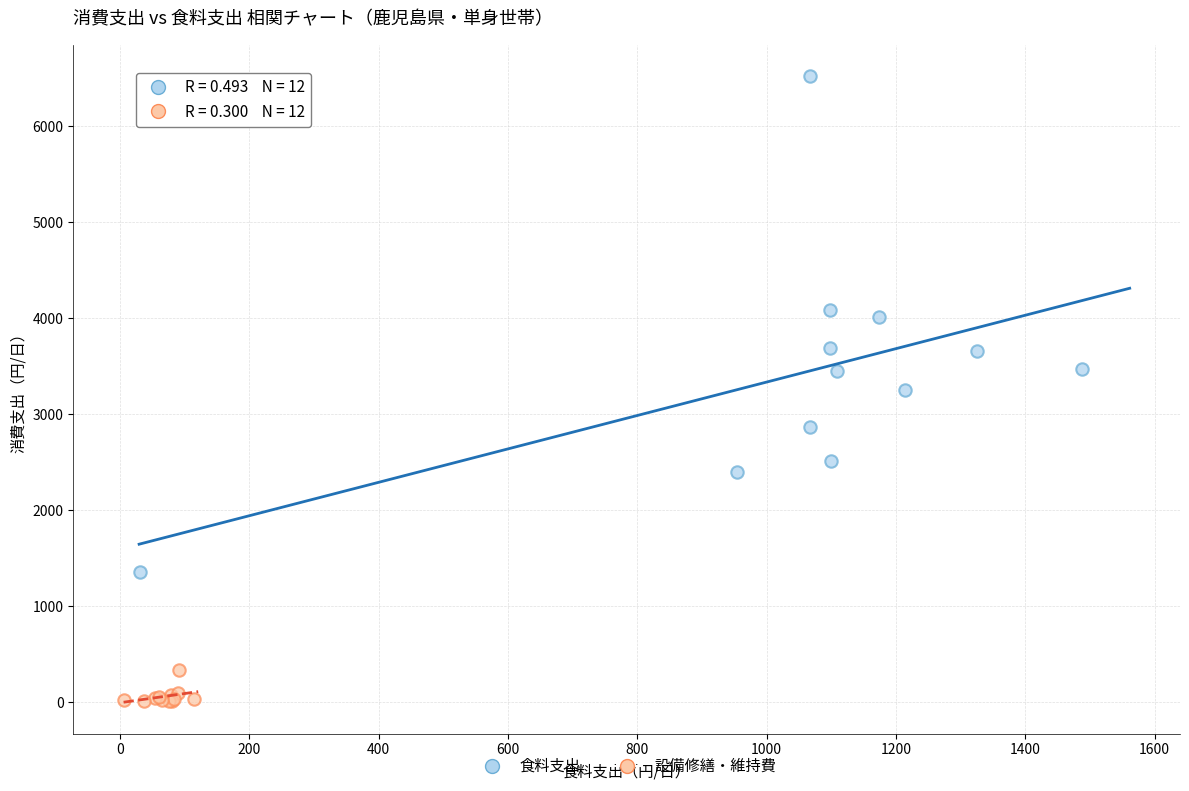

Which series reaches the minimum Y coordinate?

設備修繕・維持費